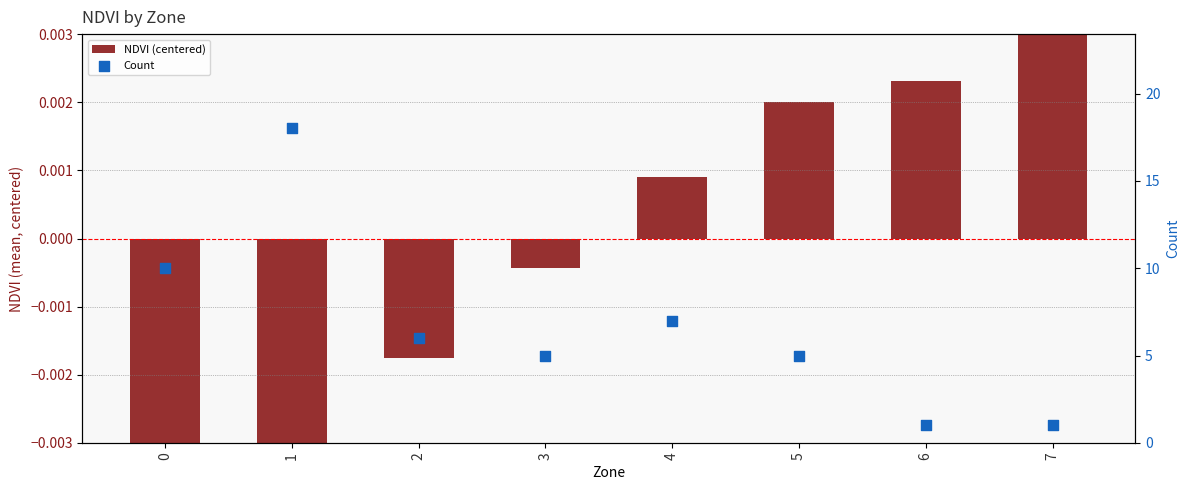

Which series has the widest spread of Y values?

Count